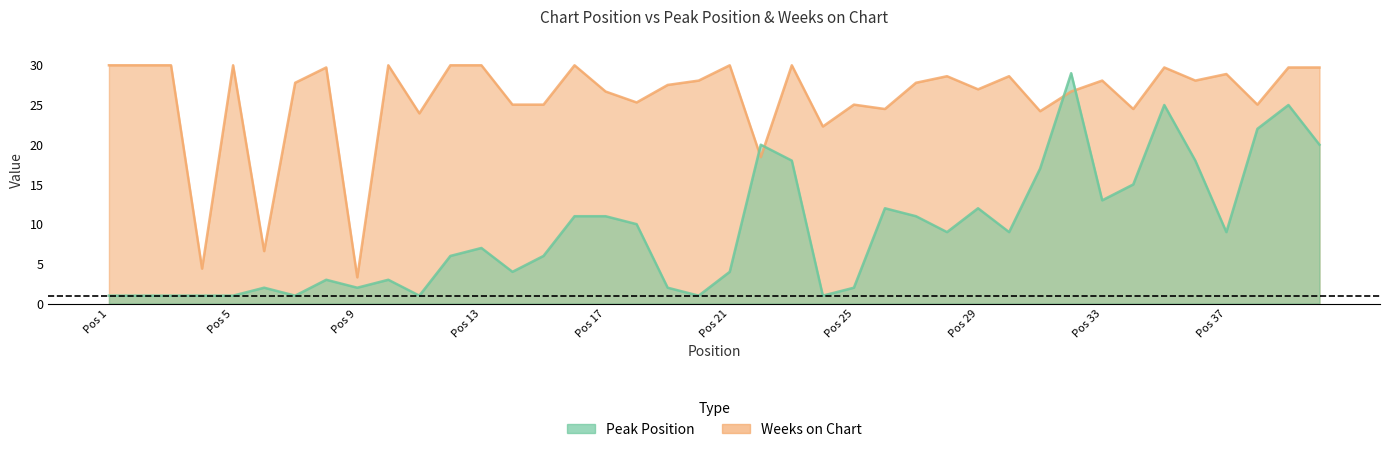

What is the difference between the maximum and minimum values in the Weeks on Chart series?

26.7